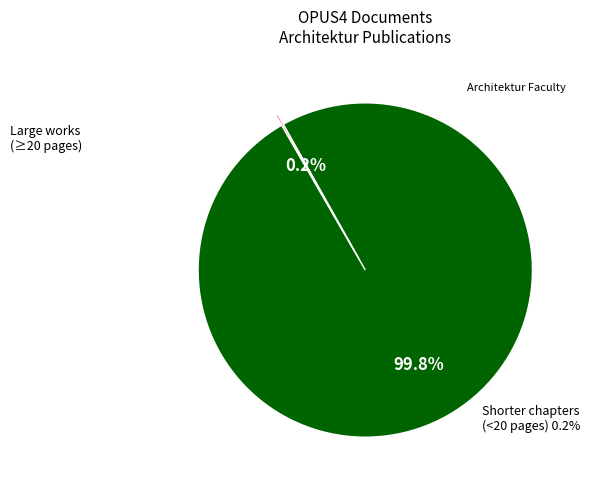

Does any single category account for the majority?

Yes